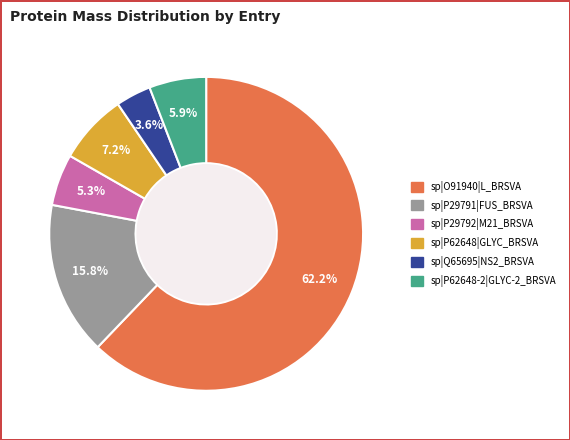

To the nearest percent, what is the combined percentage of sp|P62648-2|GLYC-2_BRSVA and sp|P29792|M21_BRSVA?

11%